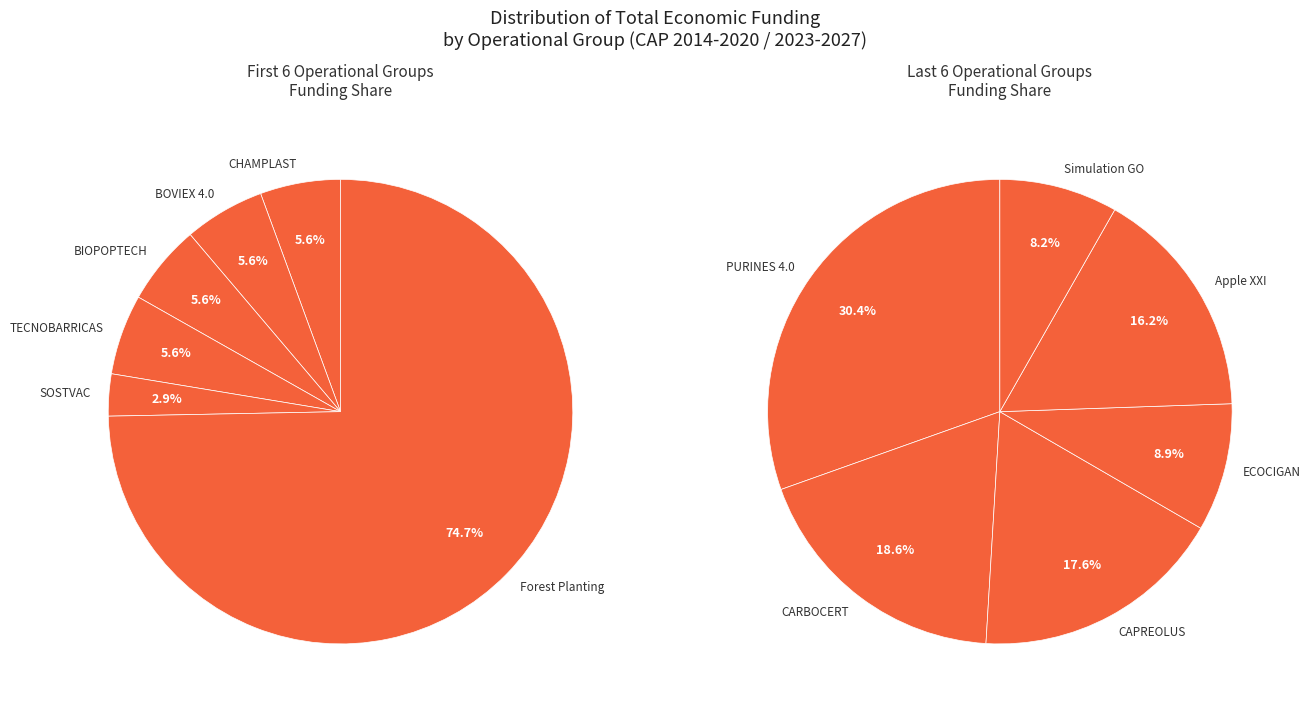

The Apple XXI slice represents 6% of the pie. True or false?

False